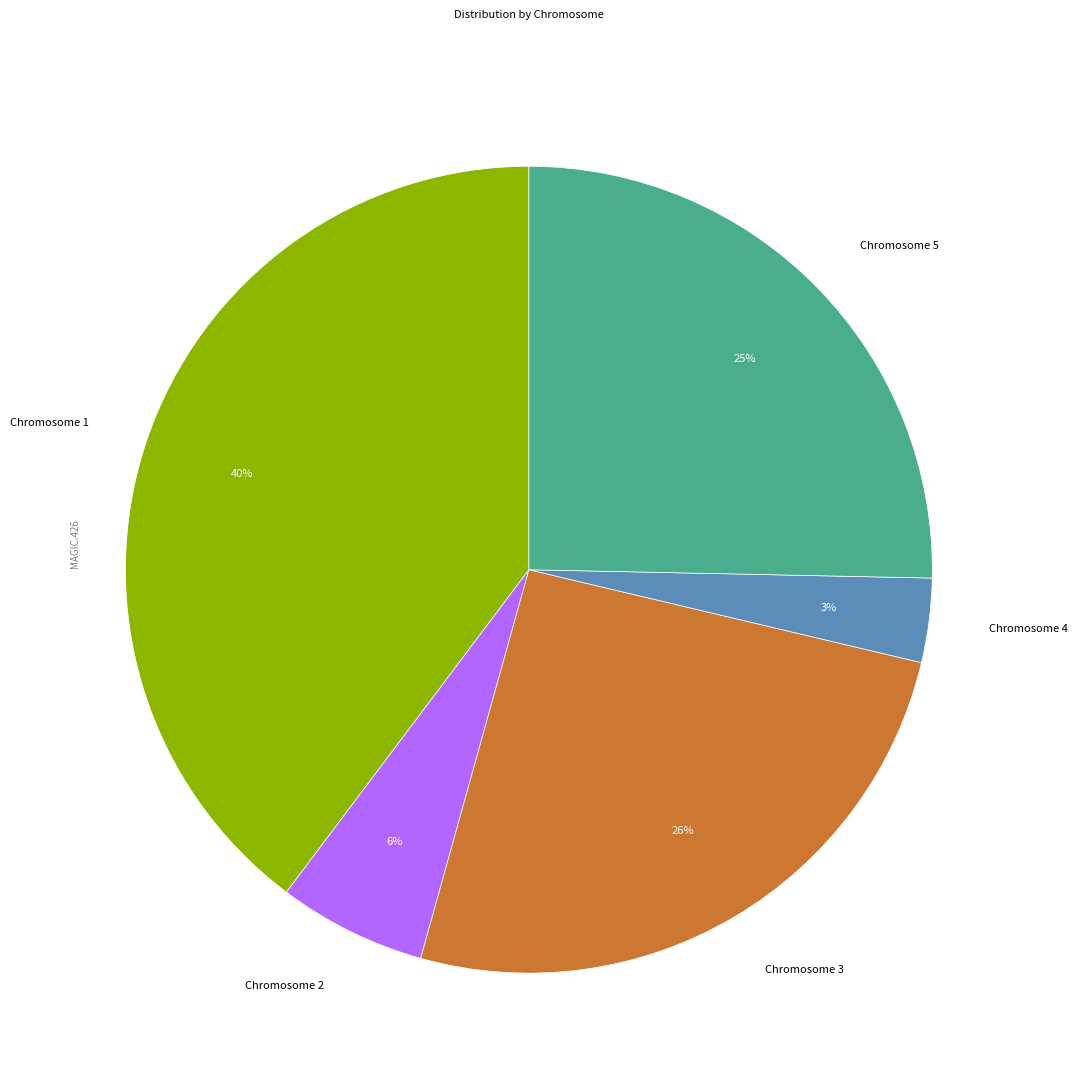

How many slices are in this pie chart?

5